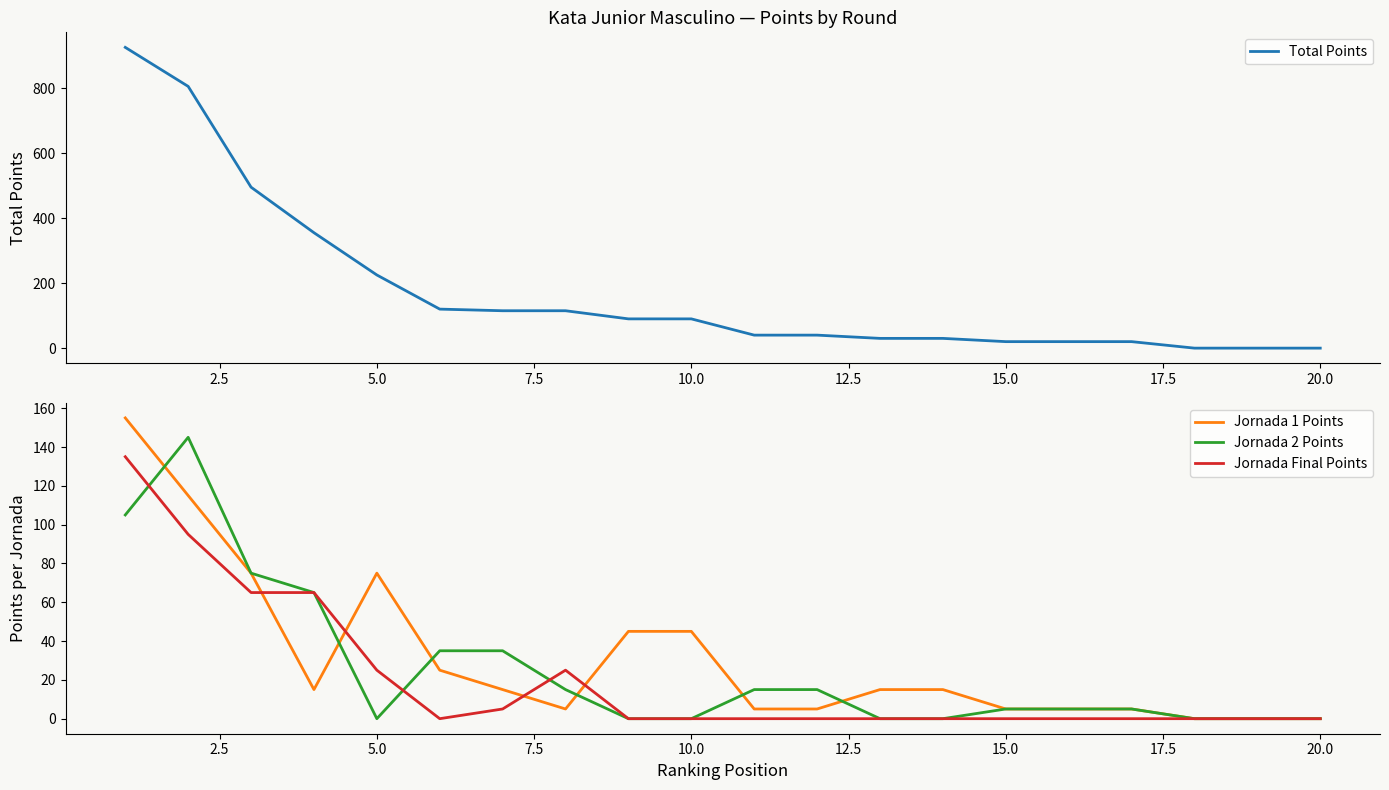

True or false: Total Points has more than 2 points higher than both neighbors.

False